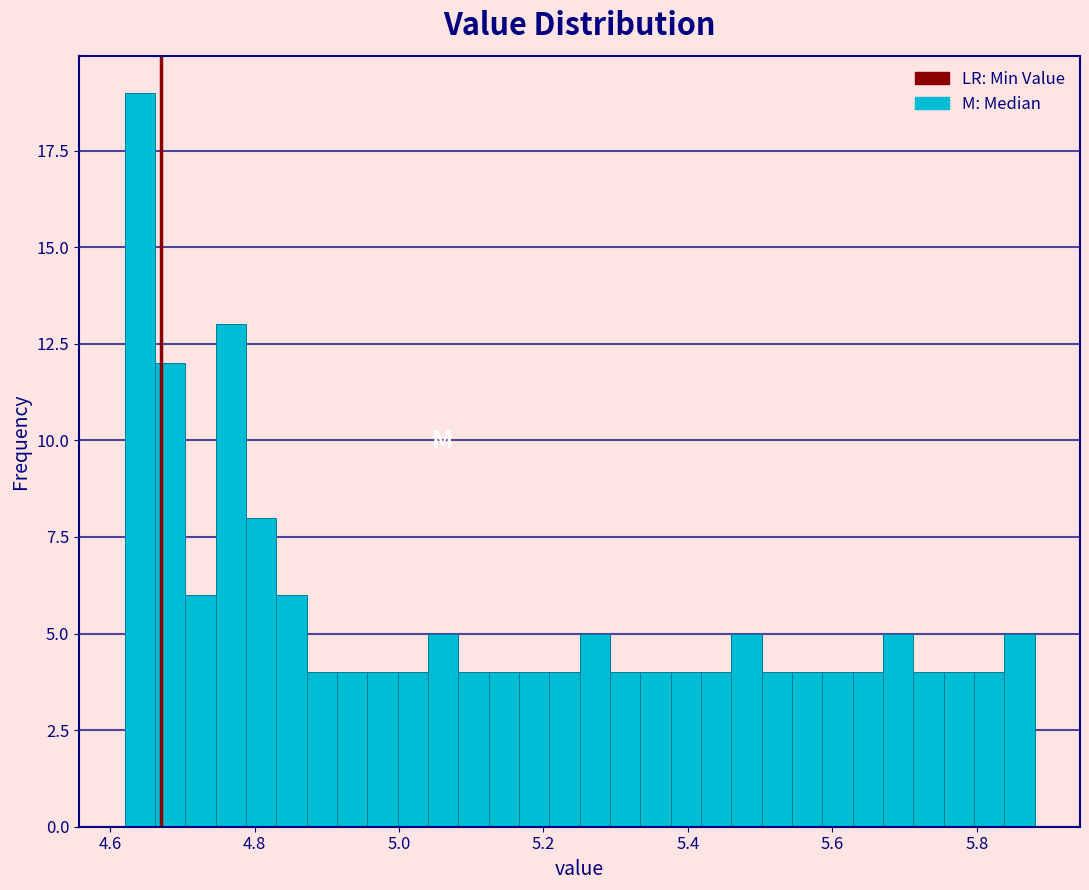

Around what value on the x-axis is the tallest bar? Give the approximate position of its centre, as read against the axis.

4.64